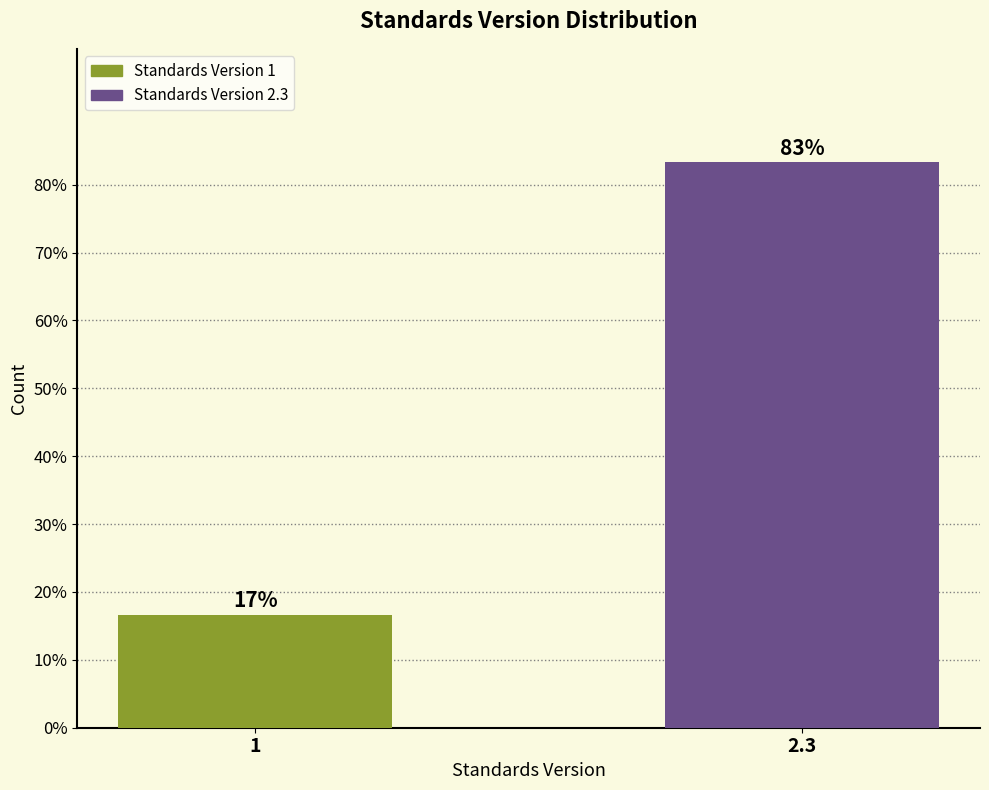

List the labels in order of value, largest first.

2.3, 1